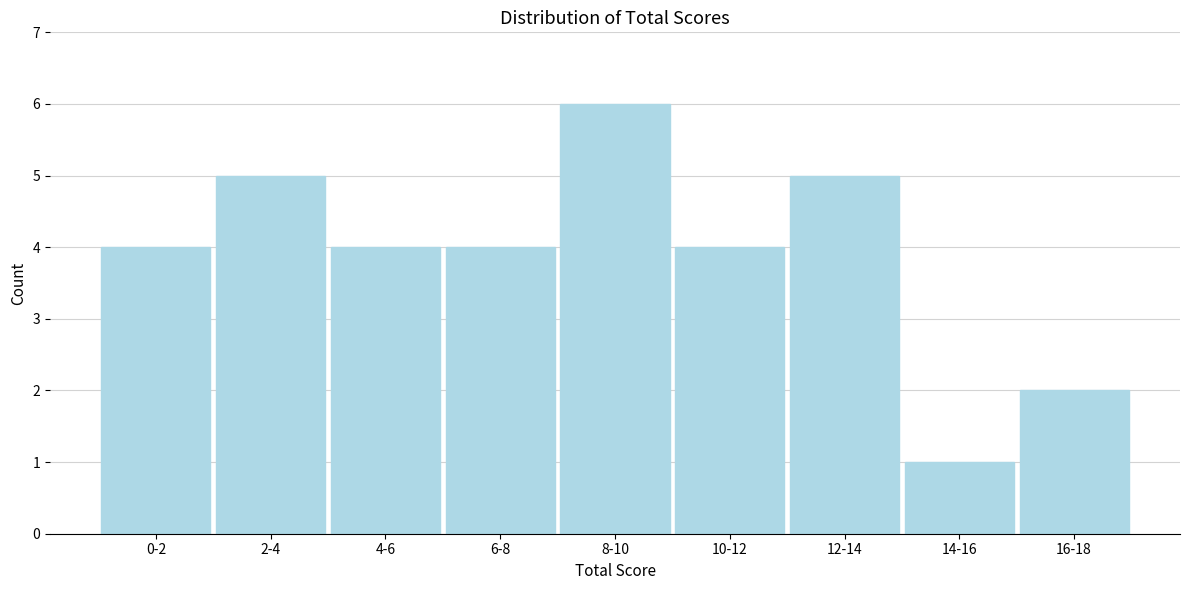

Reading right to left, what are all the values shown in this chart?

16-18=2	14-16=1	12-14=5	10-12=4	8-10=6	6-8=4	4-6=4	2-4=5	0-2=4